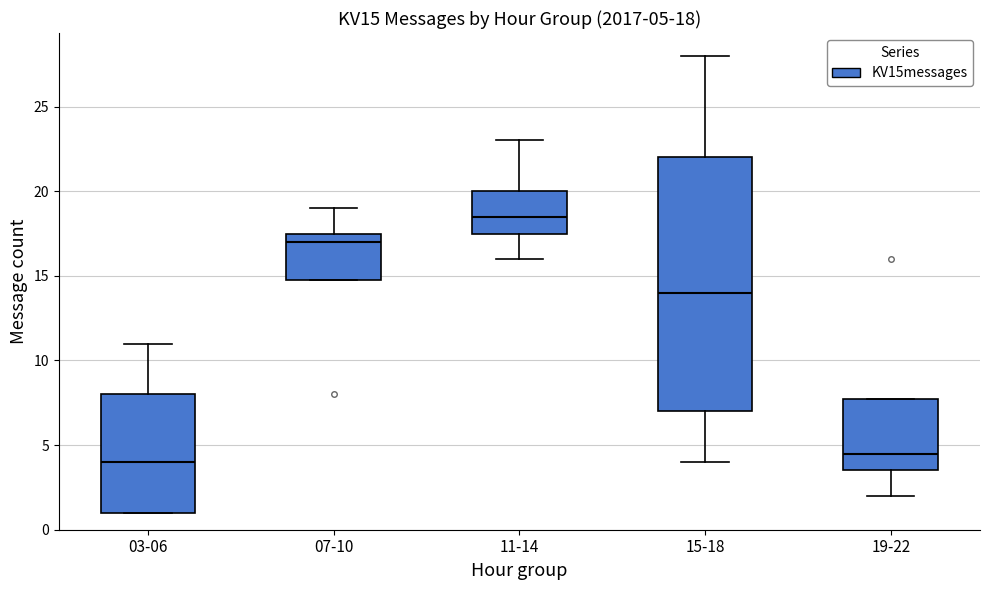

Comparing the boxes themselves (not the whiskers), which one is the tallest?

15-18